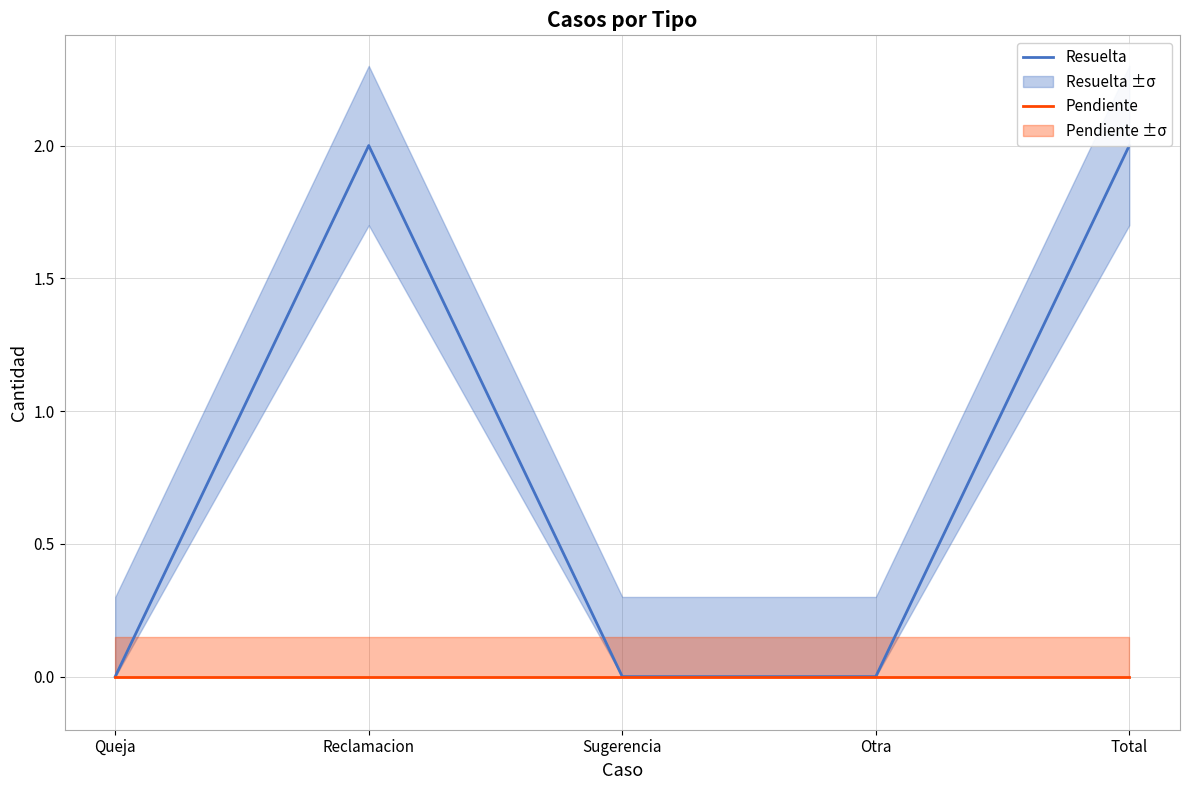

What are all the series names shown in the legend?

Resuelta, Pendiente